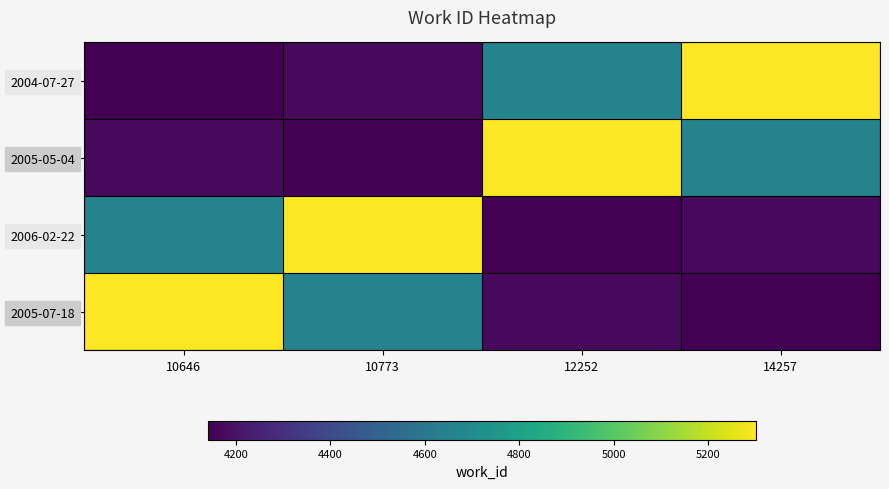

Reading right to left, transcribe all the data shown in this chart.

2004-07-27: 14257=5302	12252=4660	10773=4171	10646=4141
2005-05-04: 14257=4660	12252=5302	10773=4141	10646=4171
2006-02-22: 14257=4171	12252=4141	10773=5302	10646=4660
2005-07-18: 14257=4141	12252=4171	10773=4660	10646=5302